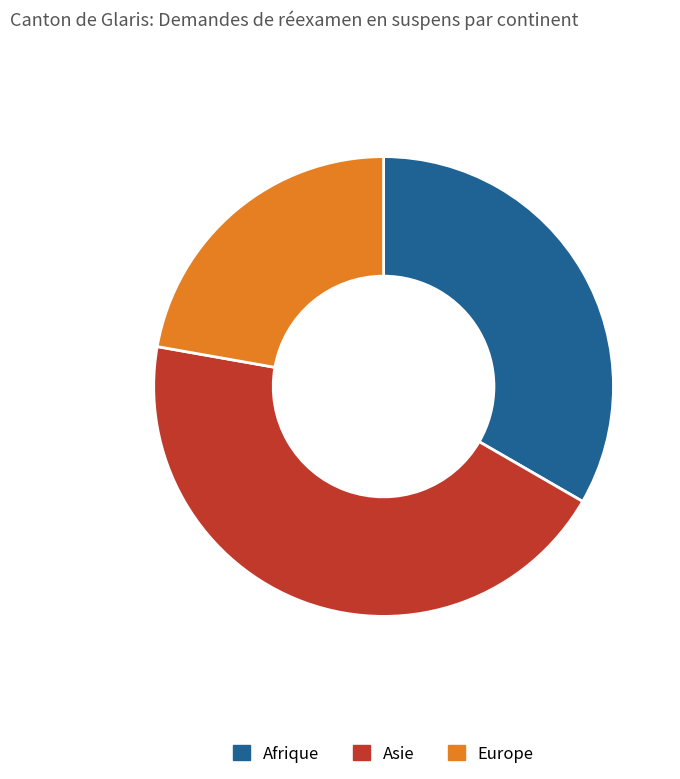

Count the number of slices in the pie.

3